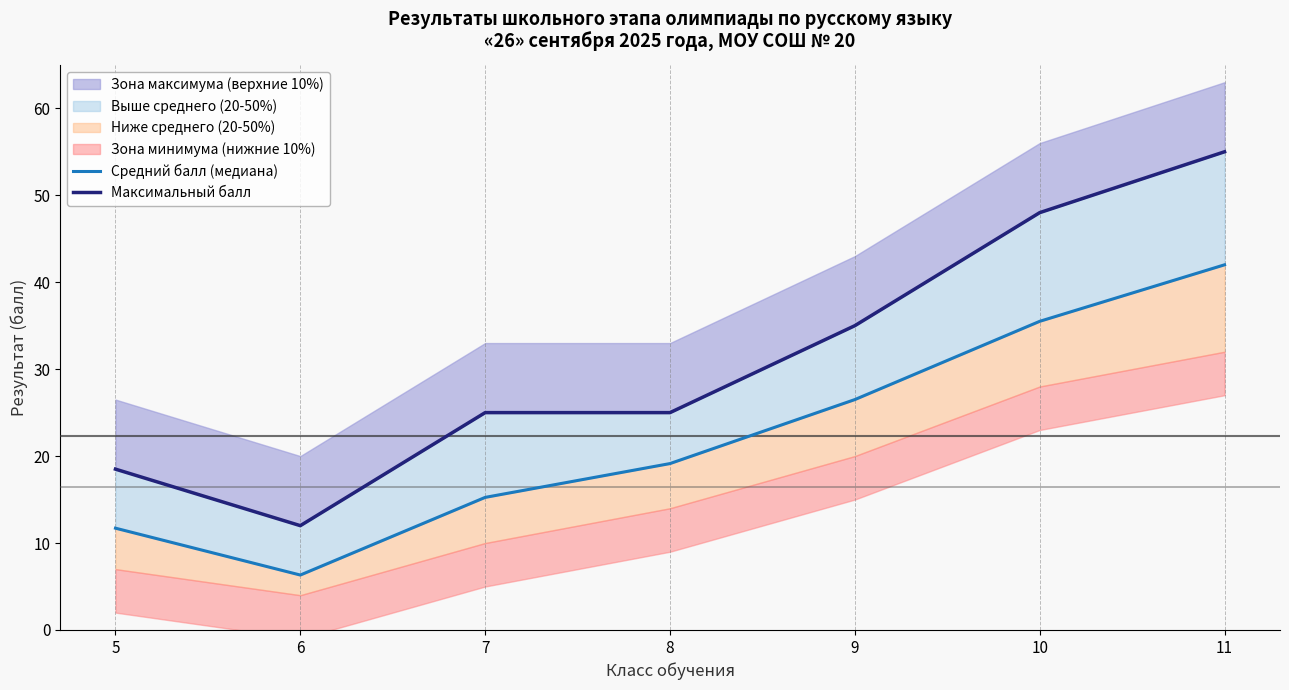

What is the difference between the maximum and minimum values in the Максимальный балл series?

43.0